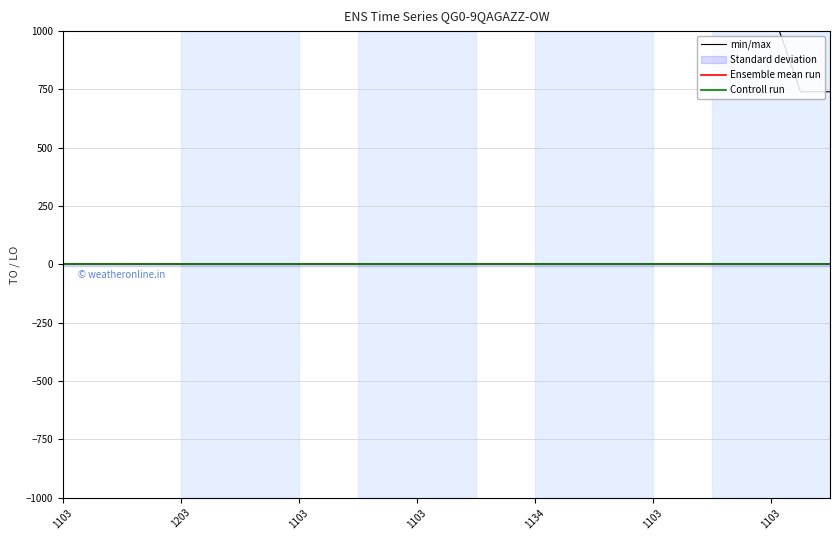

Does the chart have visible grid lines?

Yes